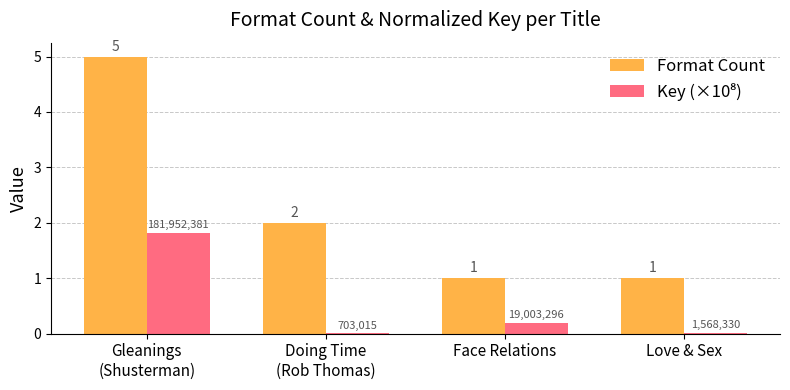

Which series has the largest total across all categories?

Format Count